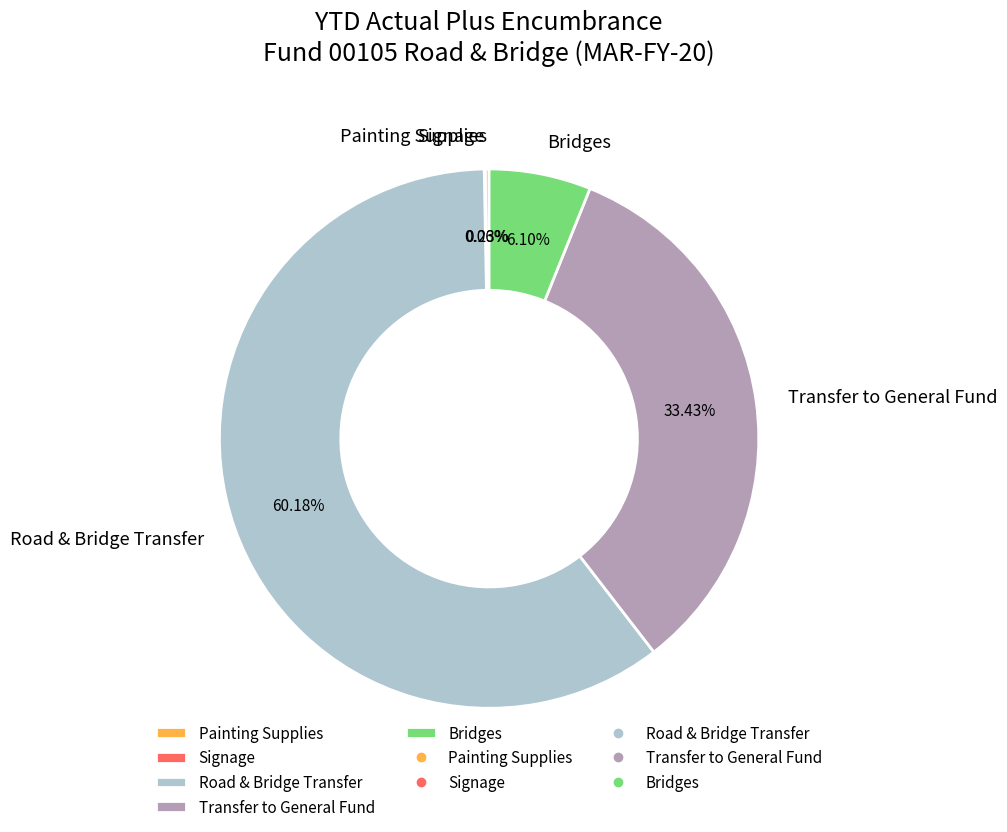

Between Transfer to General Fund and Road & Bridge Transfer, which is larger?

Road & Bridge Transfer